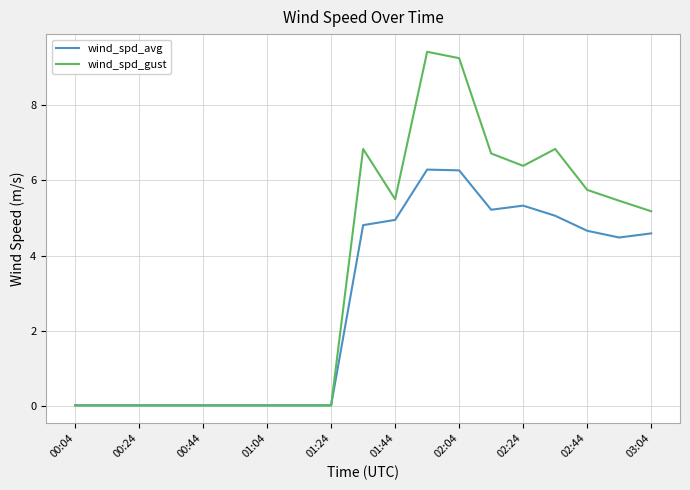

Does the chart have visible grid lines?

Yes